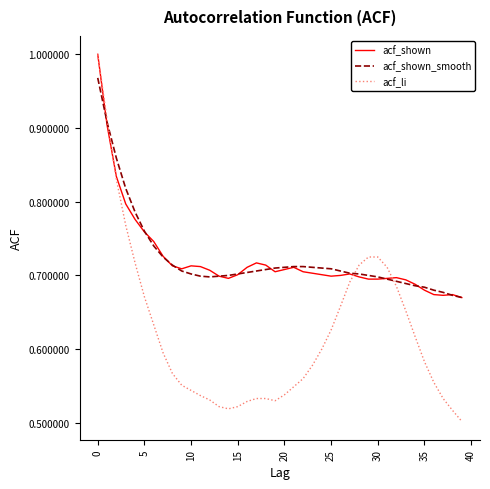

Which series has the largest range (max minus min)?

acf_li